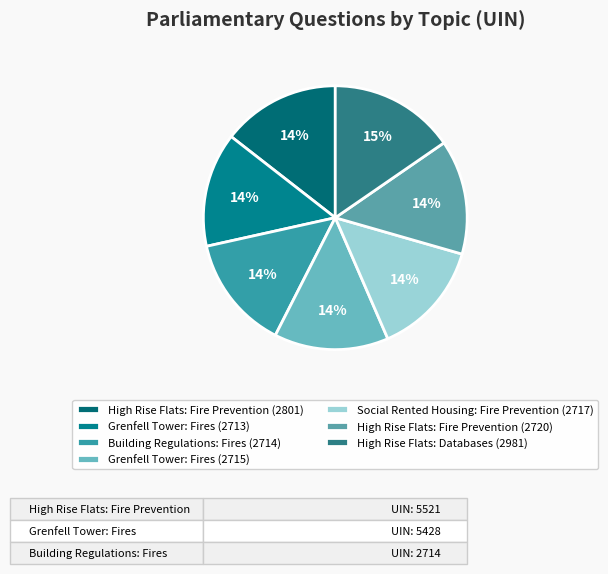

True or false: High Rise Flats: Fire Prevention (2801) accounts for 14% of the total.

True